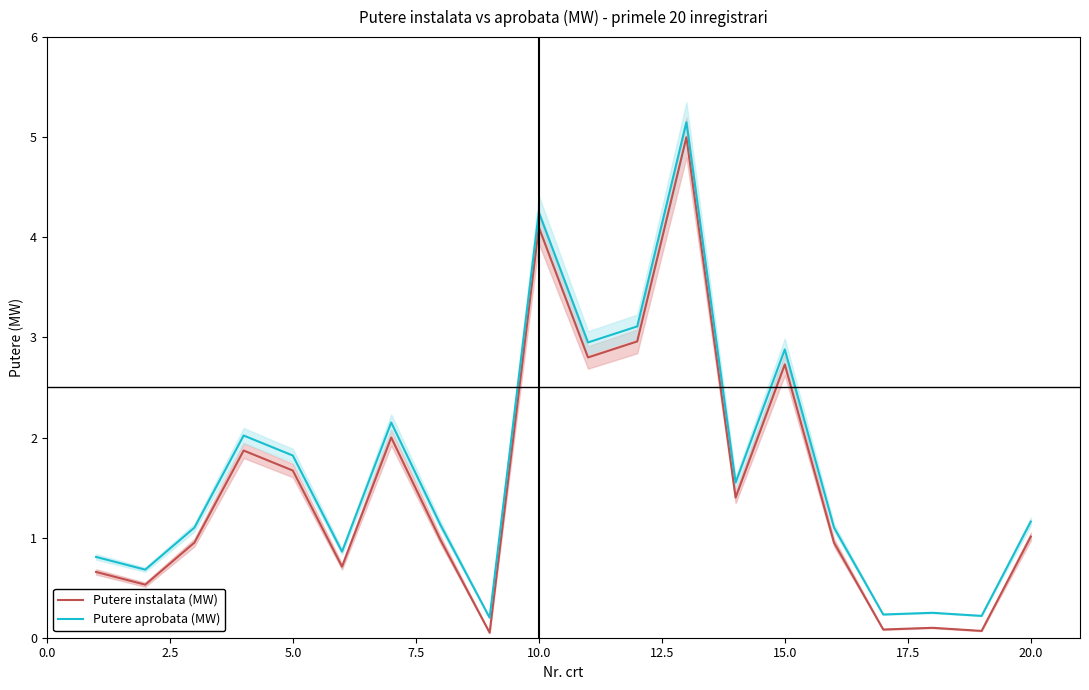

True or false: Putere instalata (MW) and Putere aprobata (MW) cross at least once.

False